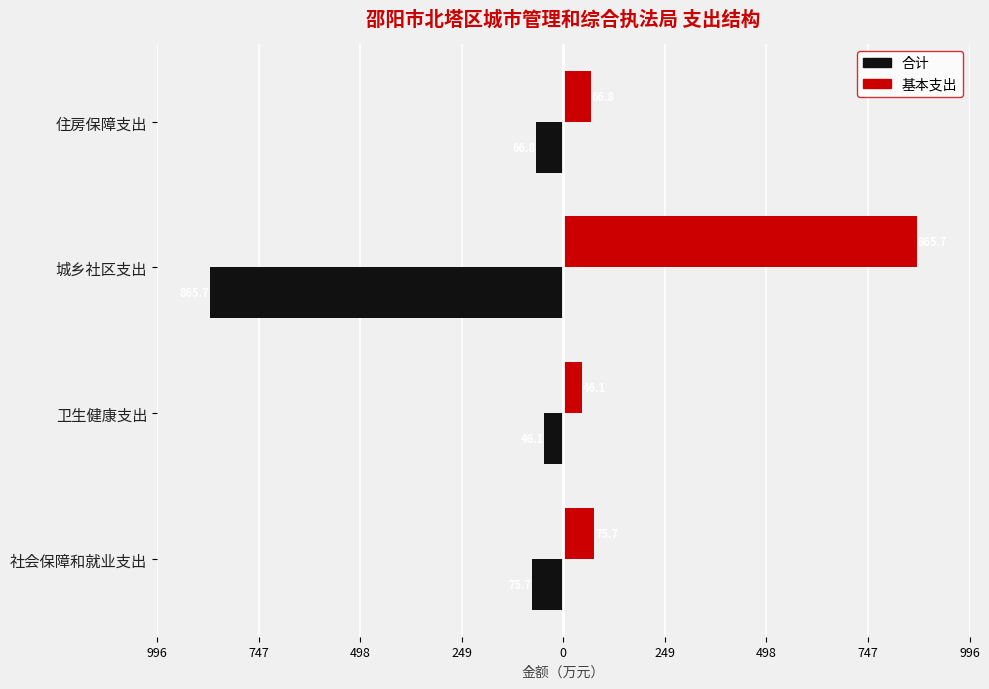

What are all the series names shown in the legend?

合计, 基本支出